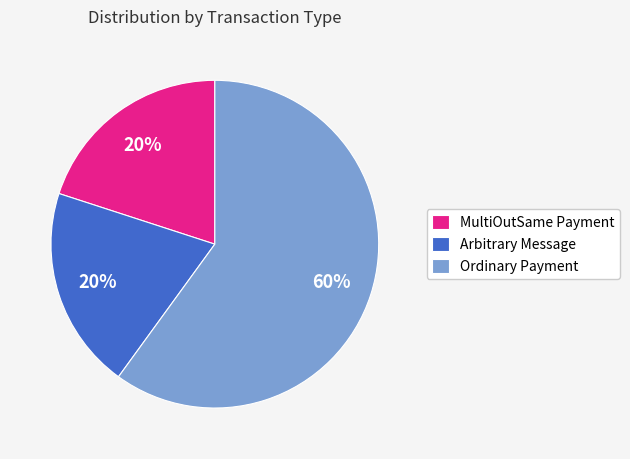

To the nearest percent, what is the average slice percentage?

33%